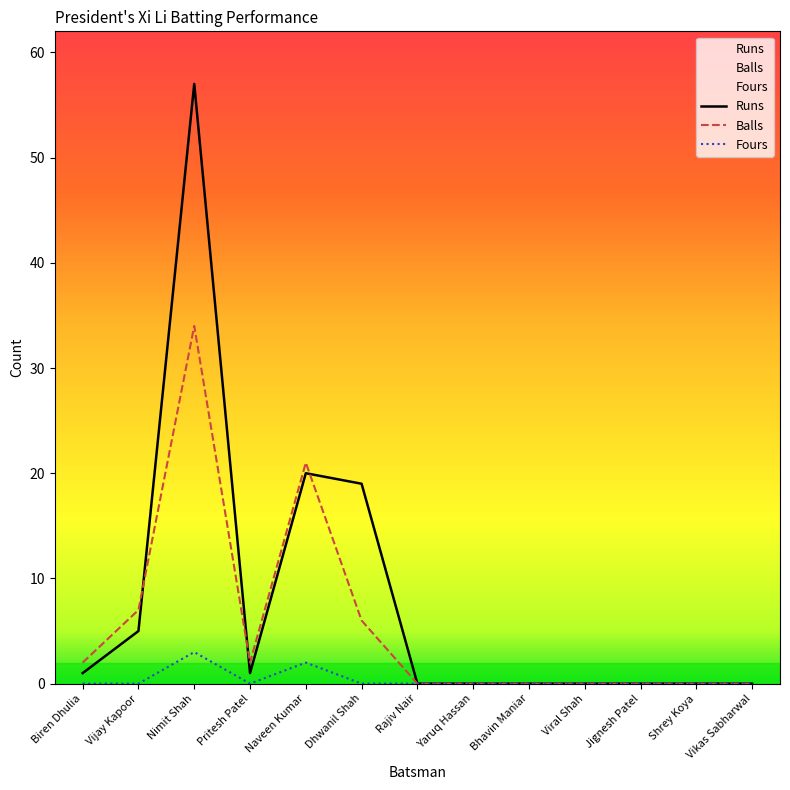

True or false: Runs has a value of 0 at Viral Shah.

True